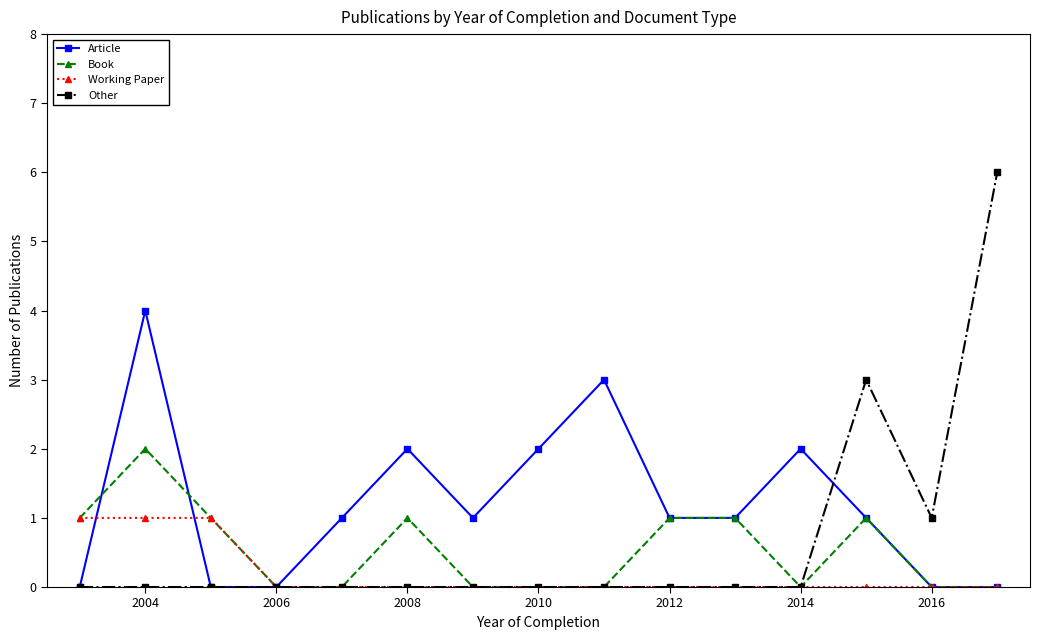

Which series has the largest range (max minus min)?

Other